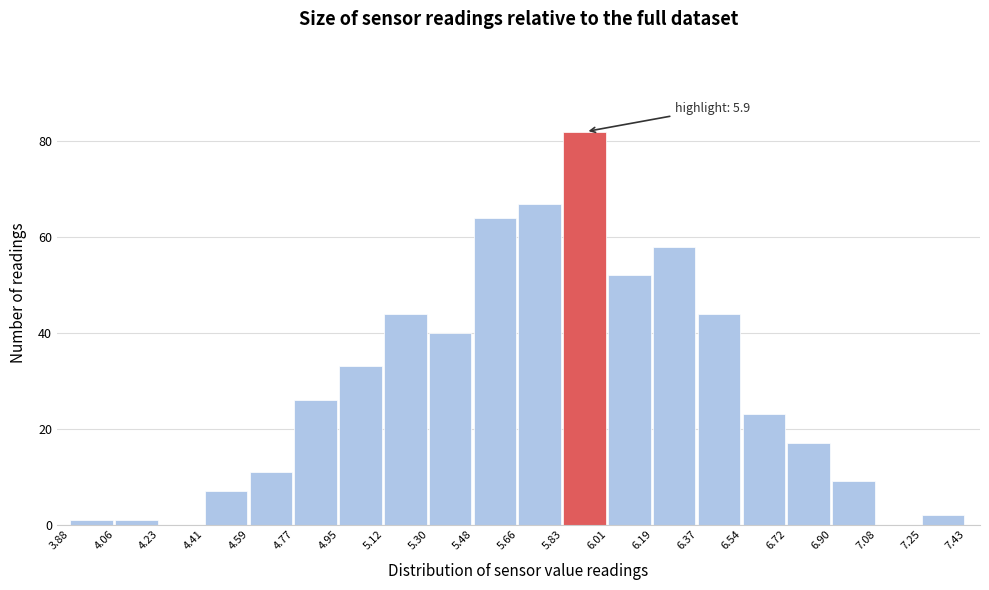

Which range on the x-axis has the tallest bar?

5.83 to 6.01